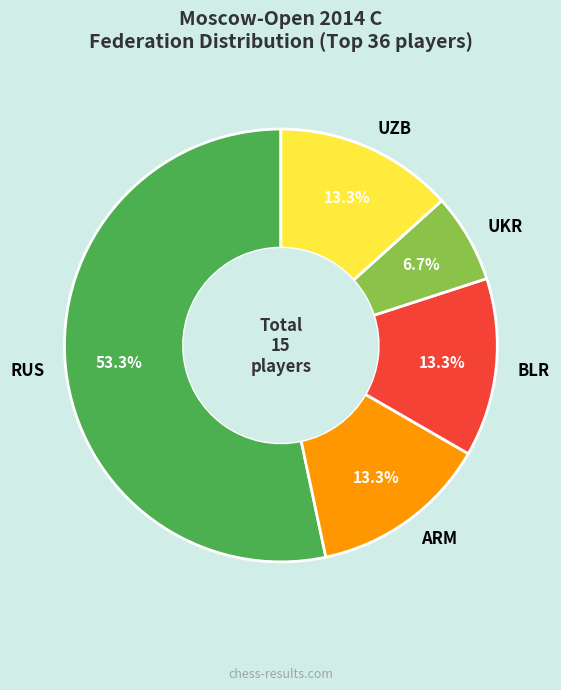

Is it true that UKR is 17% of the pie?

False